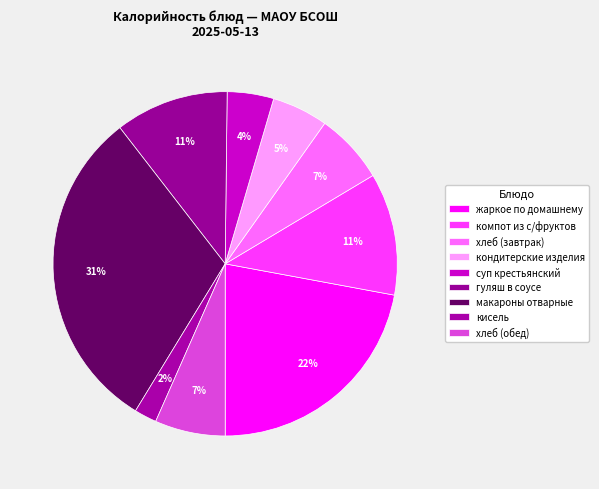

To the nearest percent, what is the average slice percentage?

11%